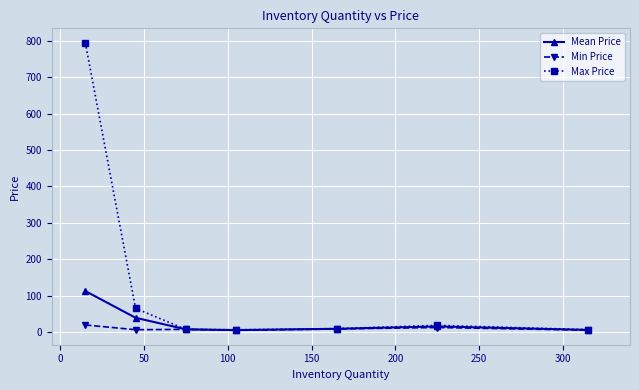

Which series has the largest range (max minus min)?

Max Price